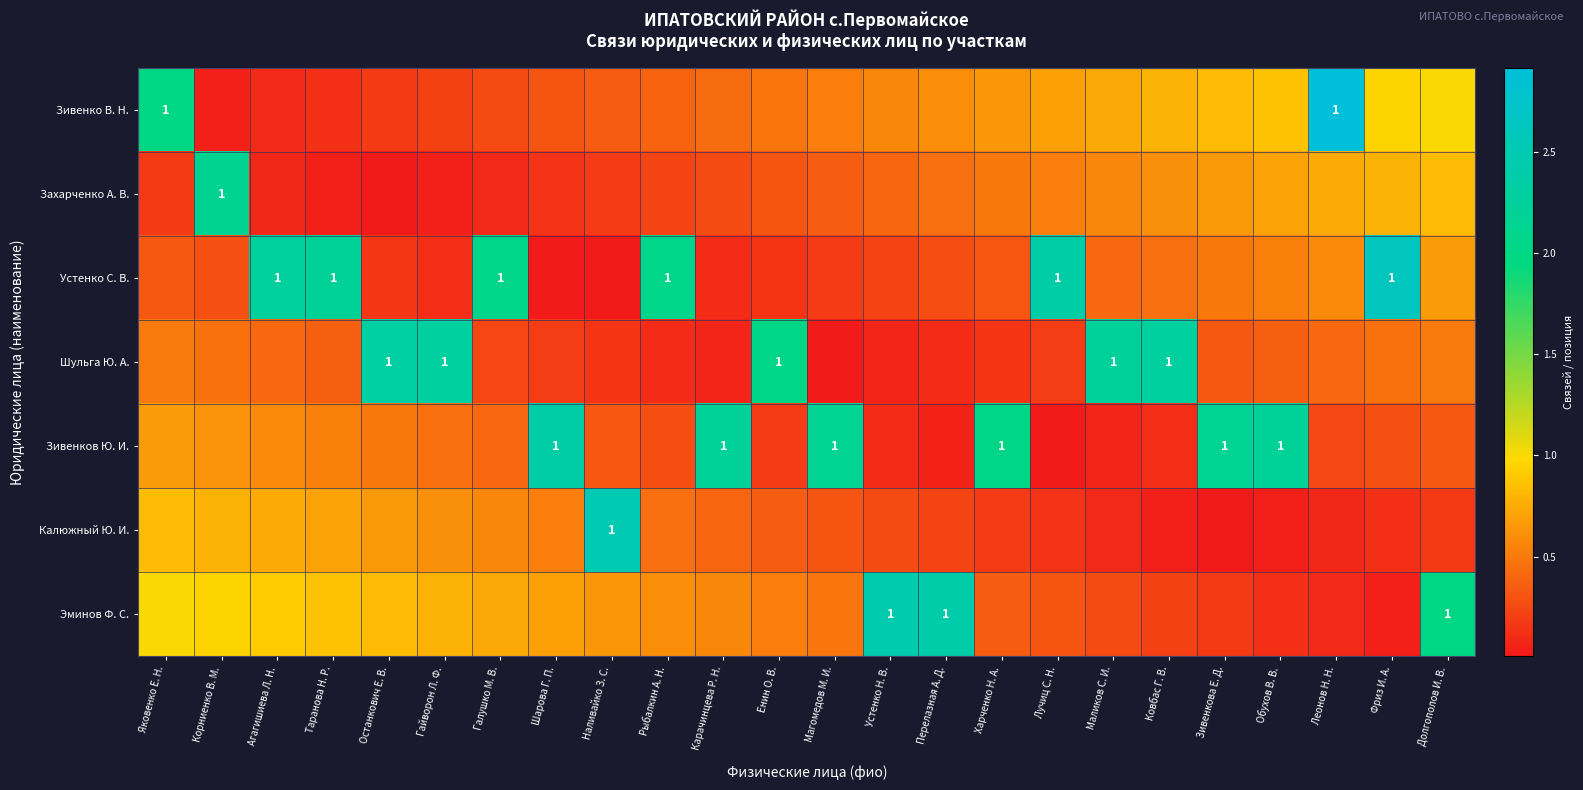

At which category does the chart reach its minimum across all series?

Останкович Е. В.